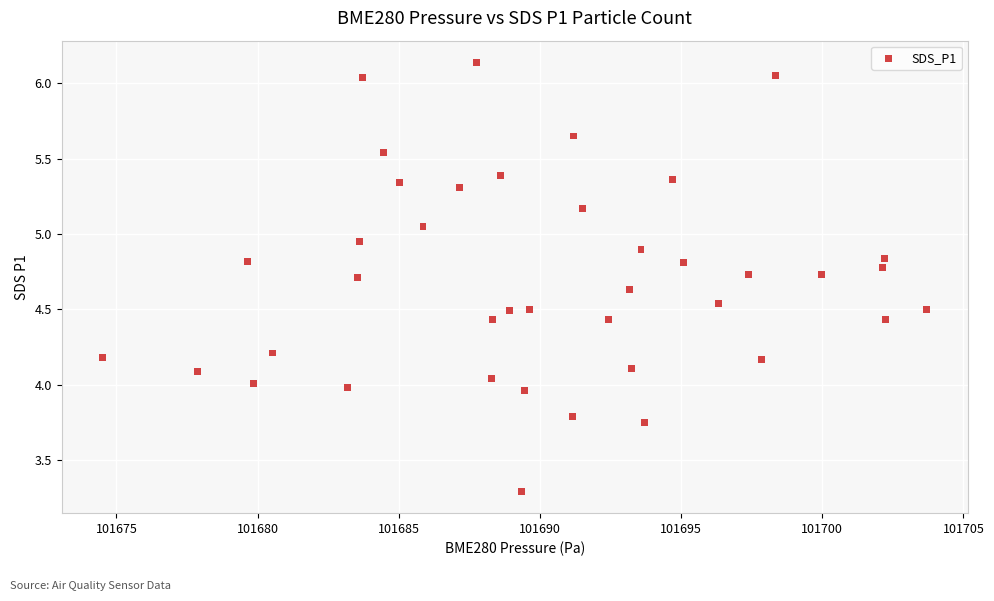

What is the range of X values (max minus min)?

29.2